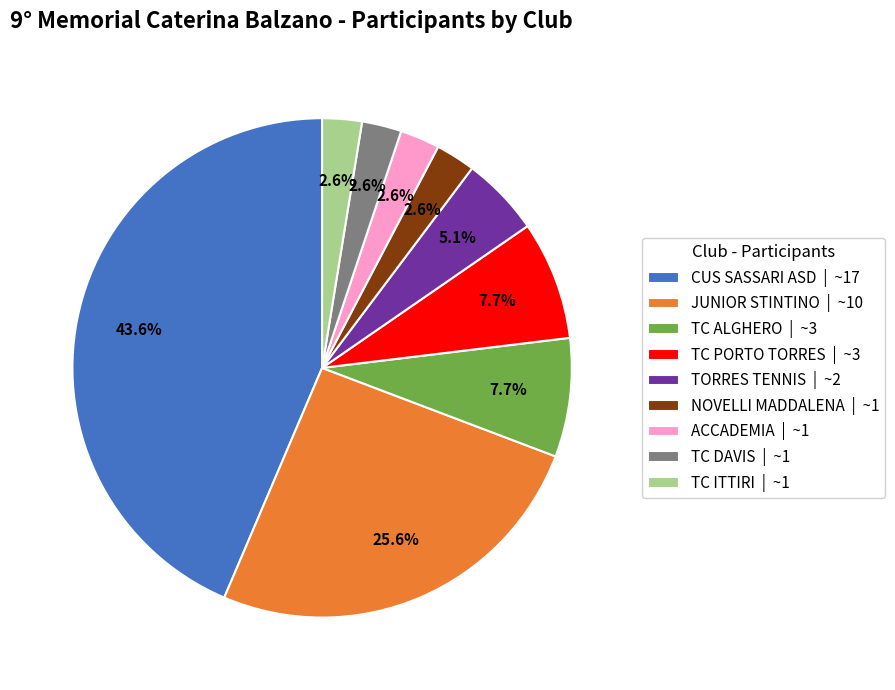

The TORRES TENNIS slice represents 13% of the pie. True or false?

False